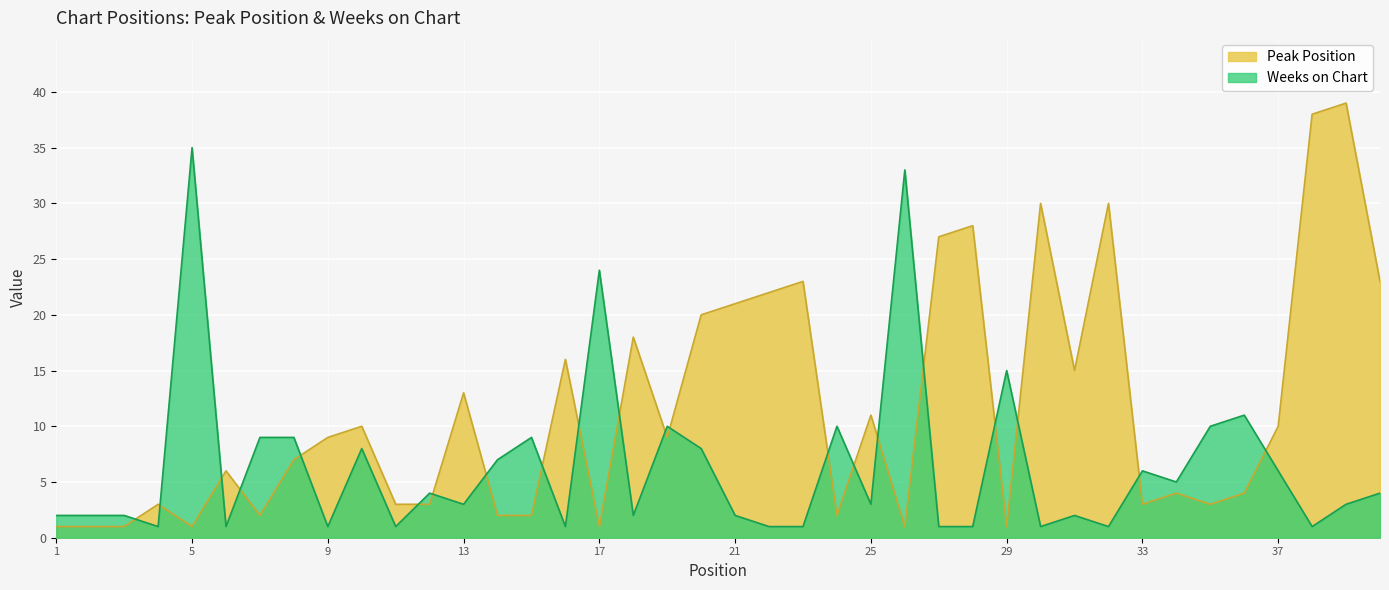

Which series changed the most between 16 and 37?

Peak Position